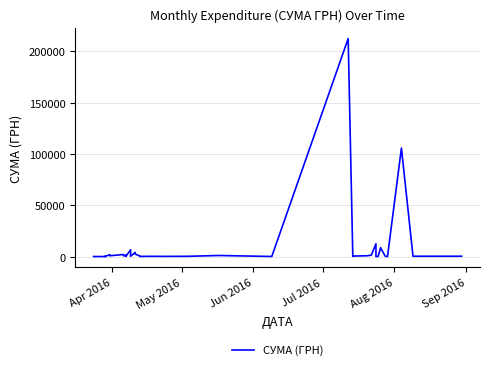

True or false: the data shows 408.5 at 27.

False